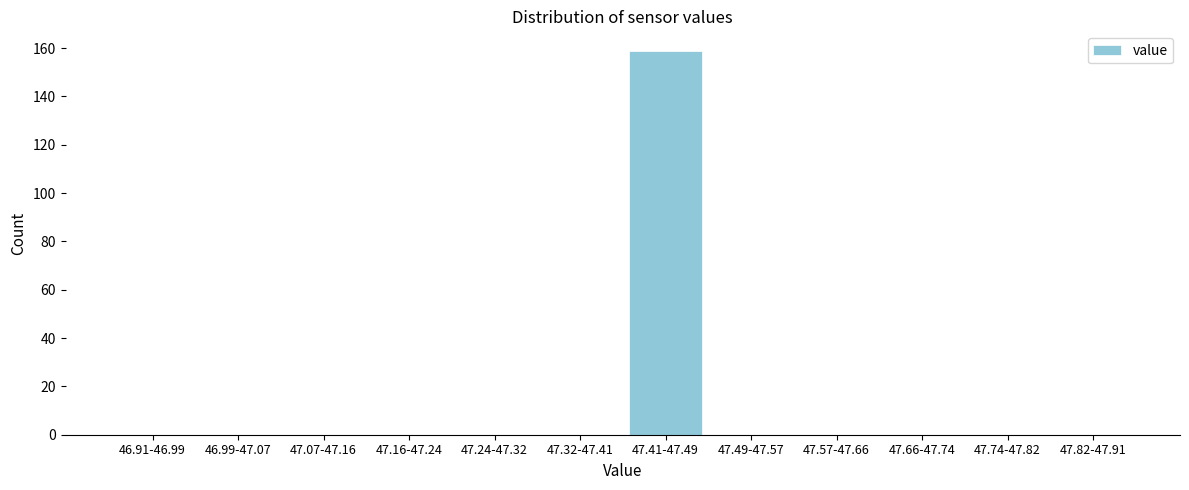

Reading left to right, transcribe all the data shown in this chart.

46.91-46.99=0	46.99-47.07=0	47.07-47.16=0	47.16-47.24=0	47.24-47.32=0	47.32-47.41=0	47.41-47.49=159	47.49-47.57=0	47.57-47.66=0	47.66-47.74=0	47.74-47.82=0	47.82-47.91=0